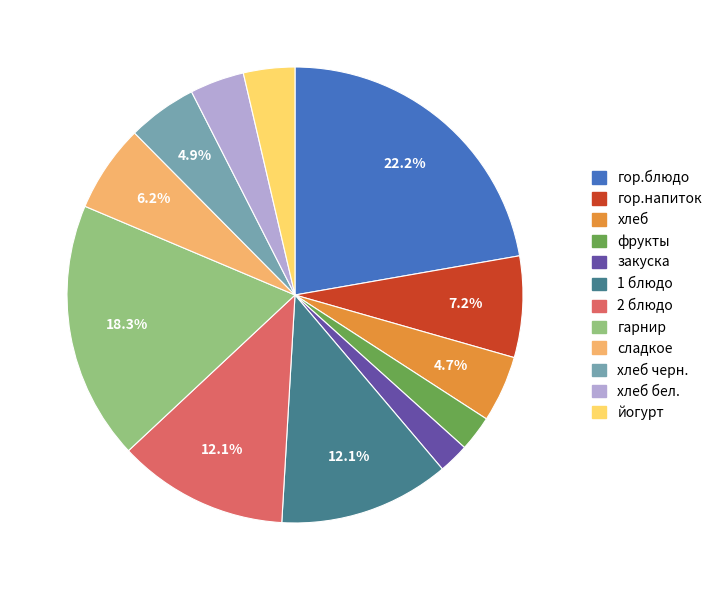

Is there a majority slice in this chart?

No